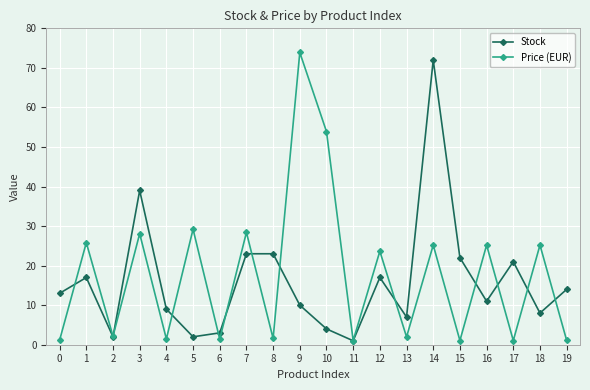

At which category does Price (EUR) reach its first local valley?

2